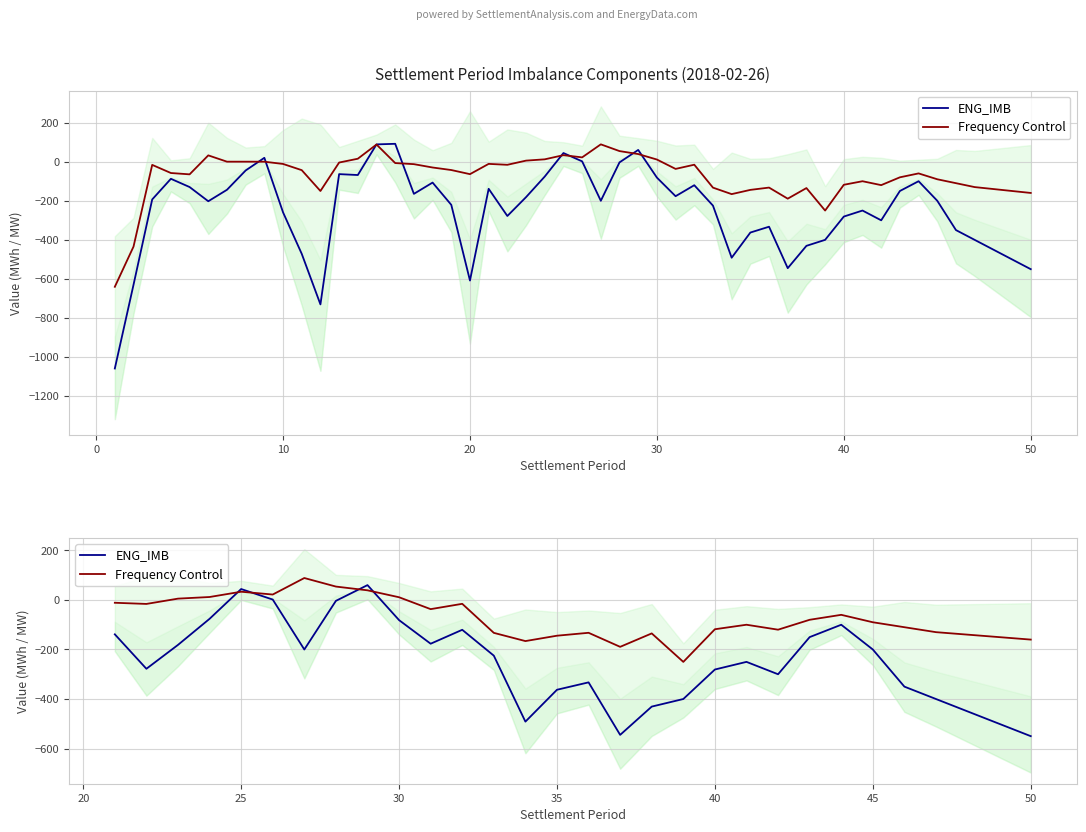

At how many categories does at least one series exceed -444?

30